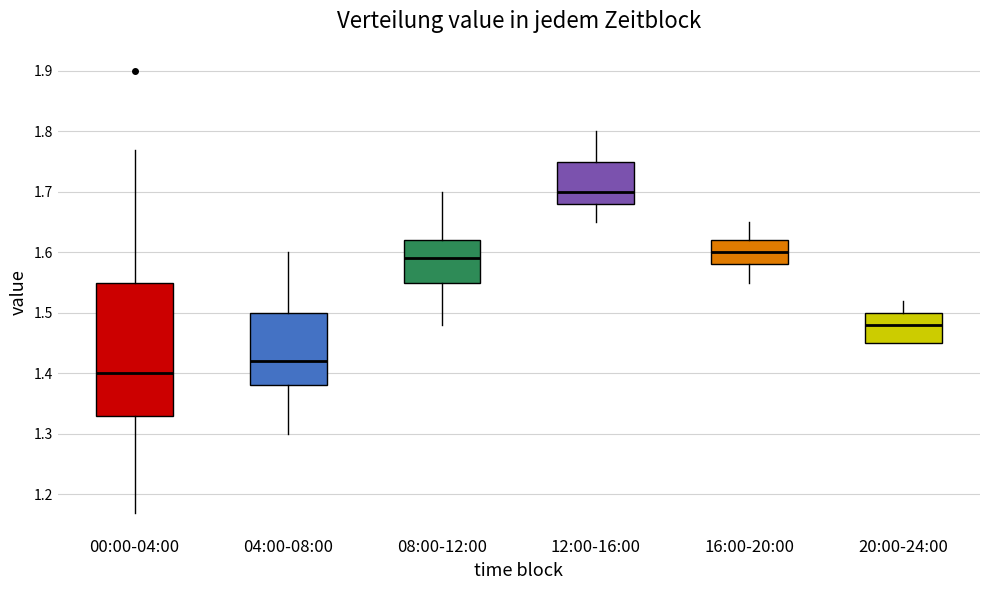

Comparing the boxes themselves (not the whiskers), which one is the tallest?

00:00-04:00